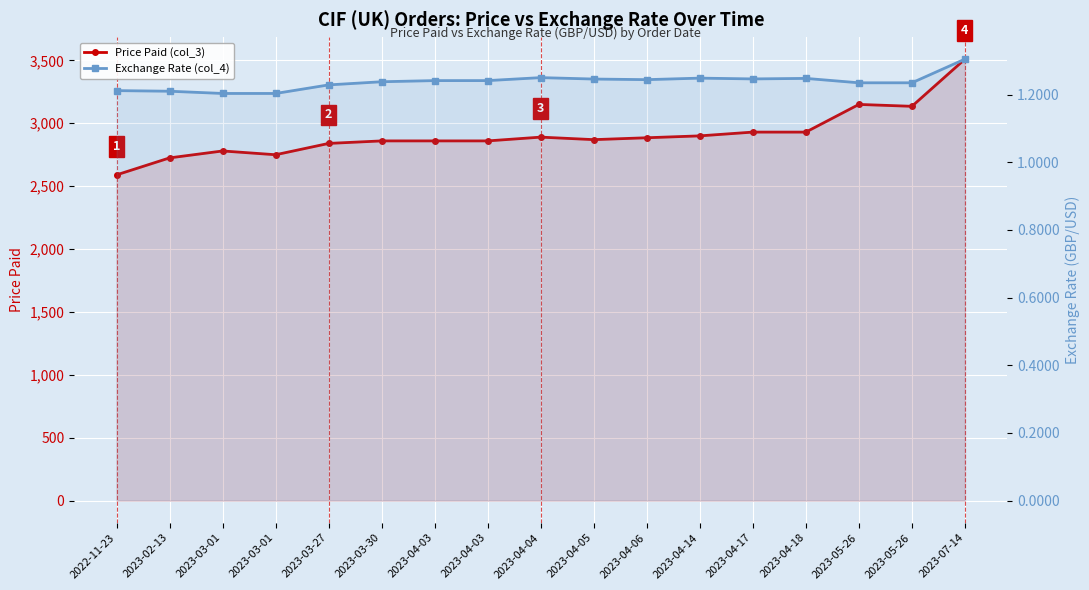

Which series changed the most between 2023-03-27 and 2023-04-17?

Price Paid (col_3)